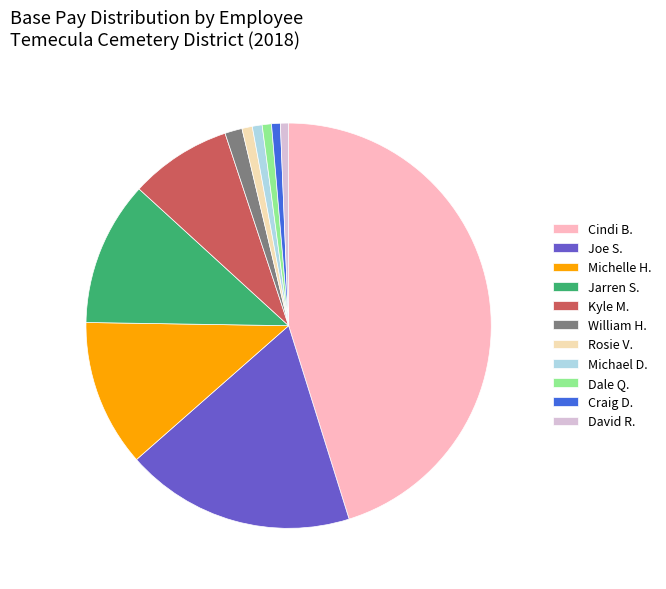

Which category has the biggest portion of the pie?

Cindi B.